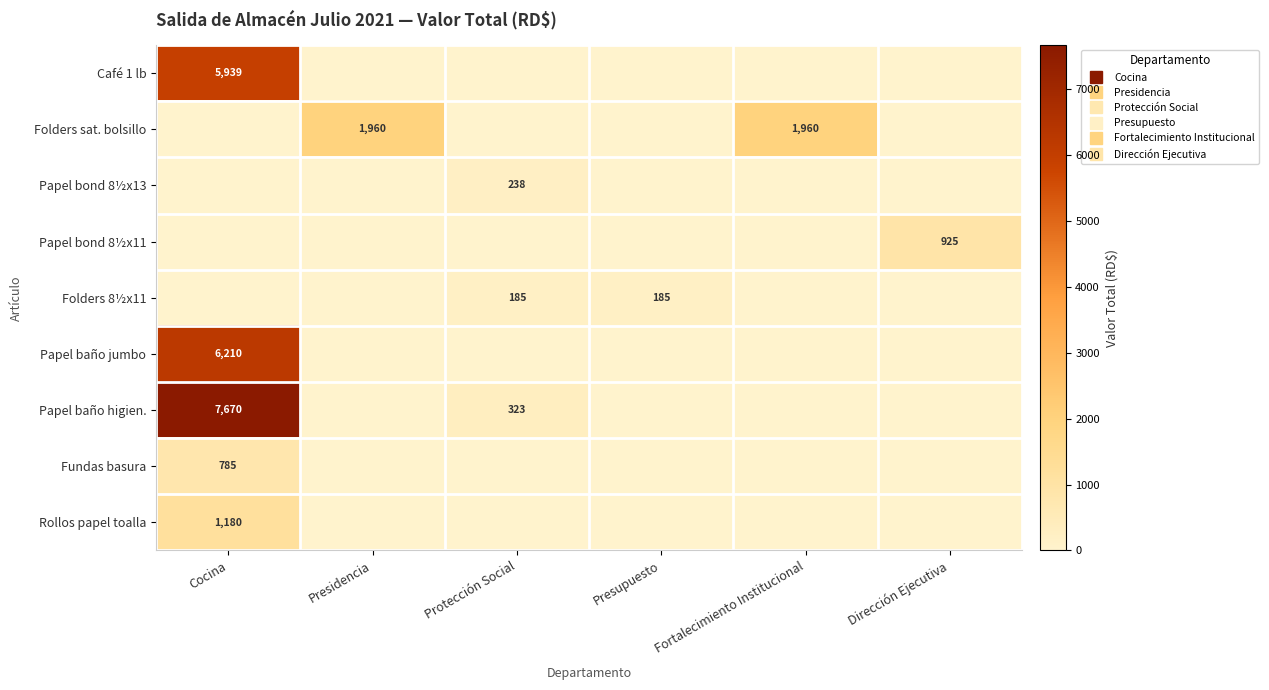

How many data points in Papel bond 8½x11 are above 0?

1